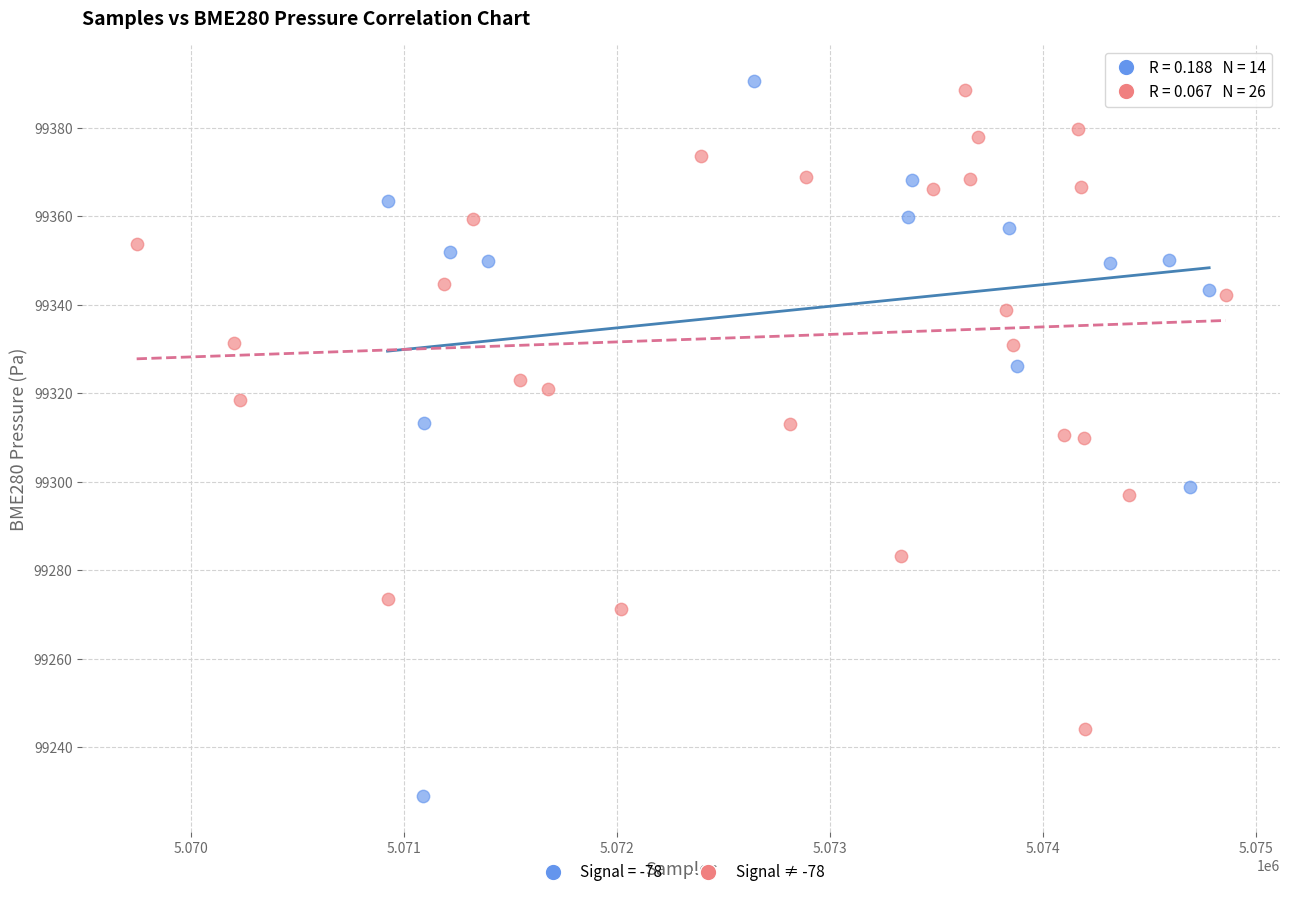

Which series has the widest spread of Y values?

Signal = -78